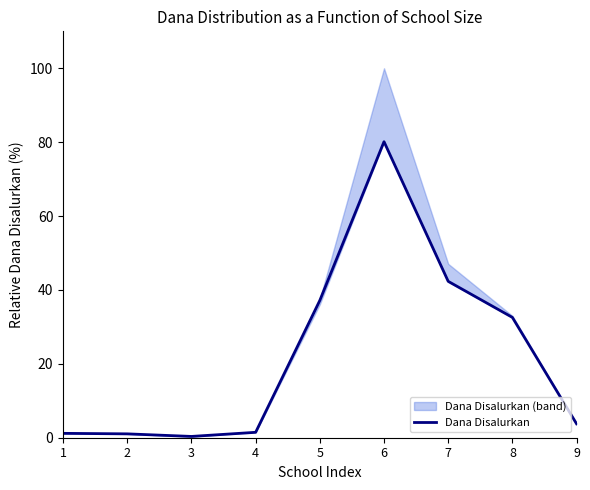

What is the value of the 8th point from the left?

32.6